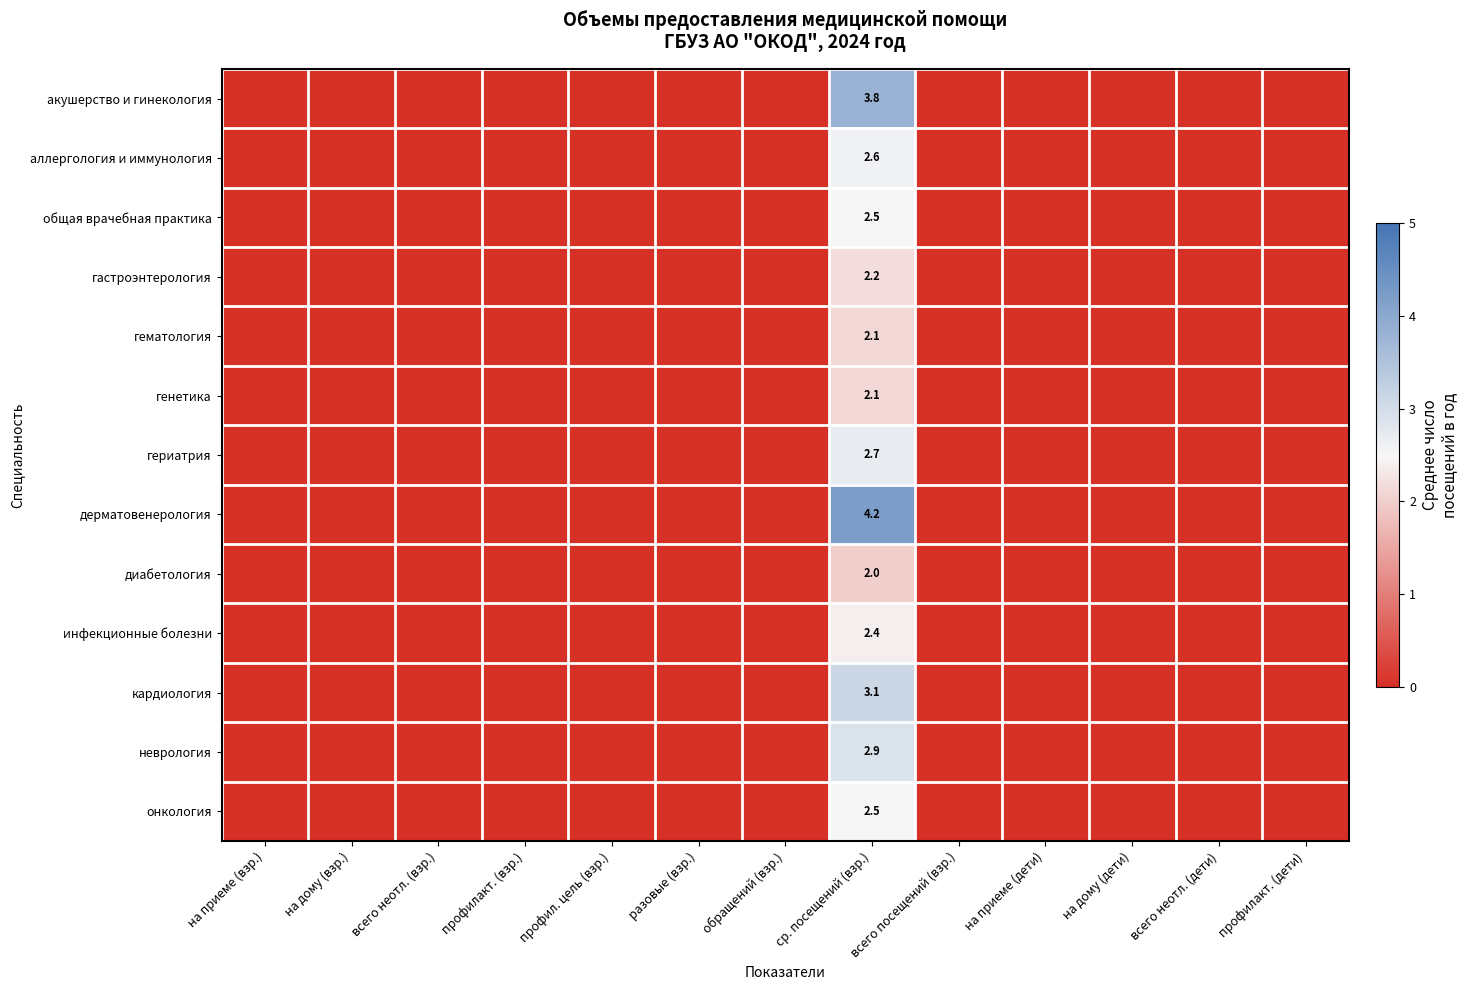

Which series has the largest total across all categories?

дерматовенерология